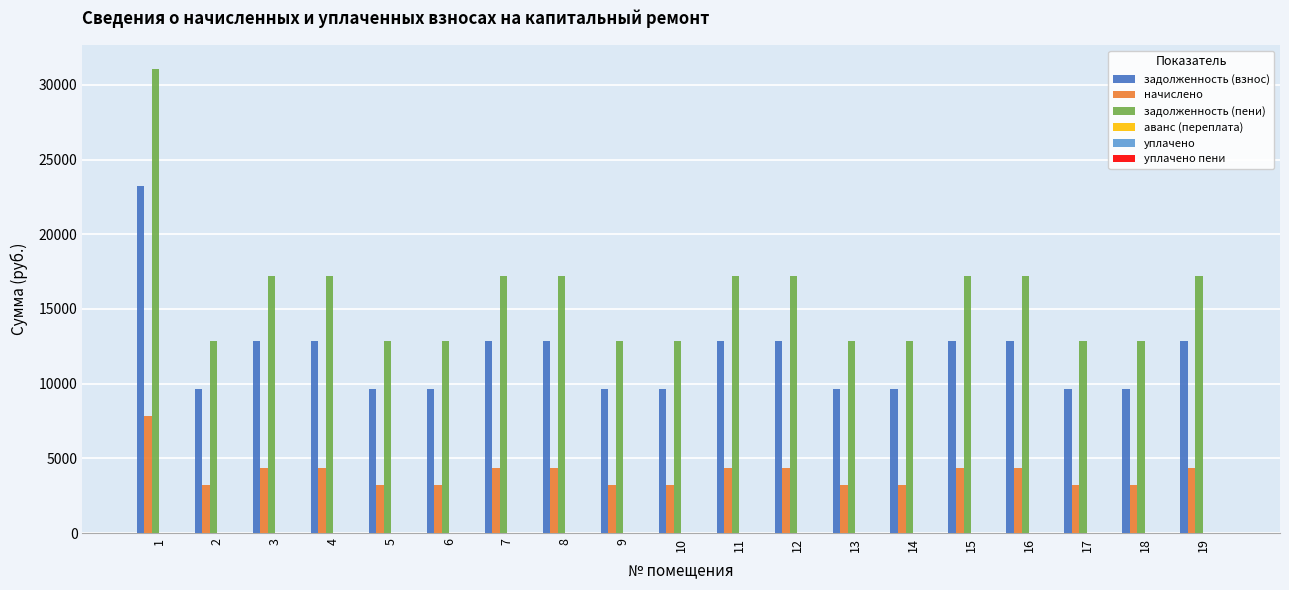

At 6, list the series in order from smallest to largest.

начислено, задолженность (взнос), задолженность (пени)